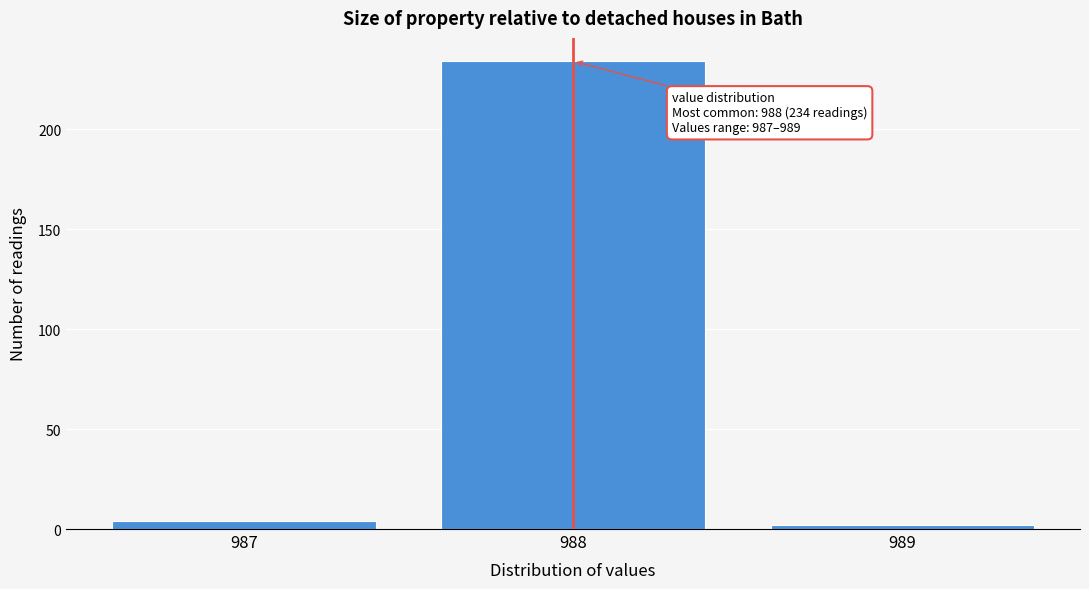

Reading right to left, what are all the values shown in this chart?

2	234	4